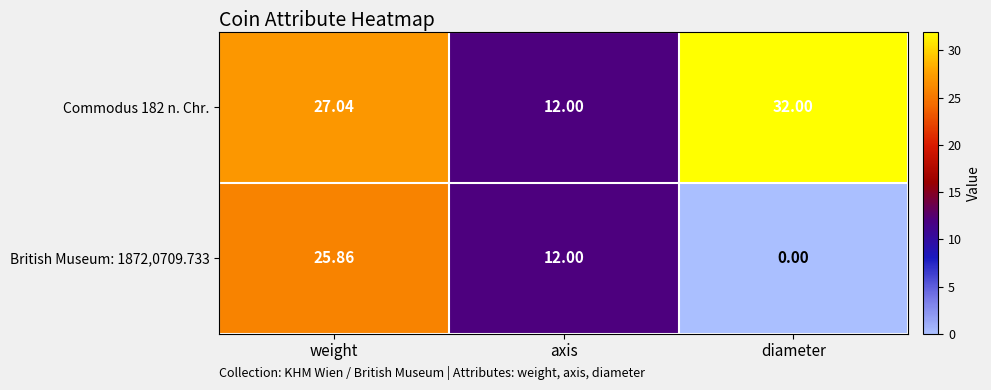

Count the number of categories in the chart.

3